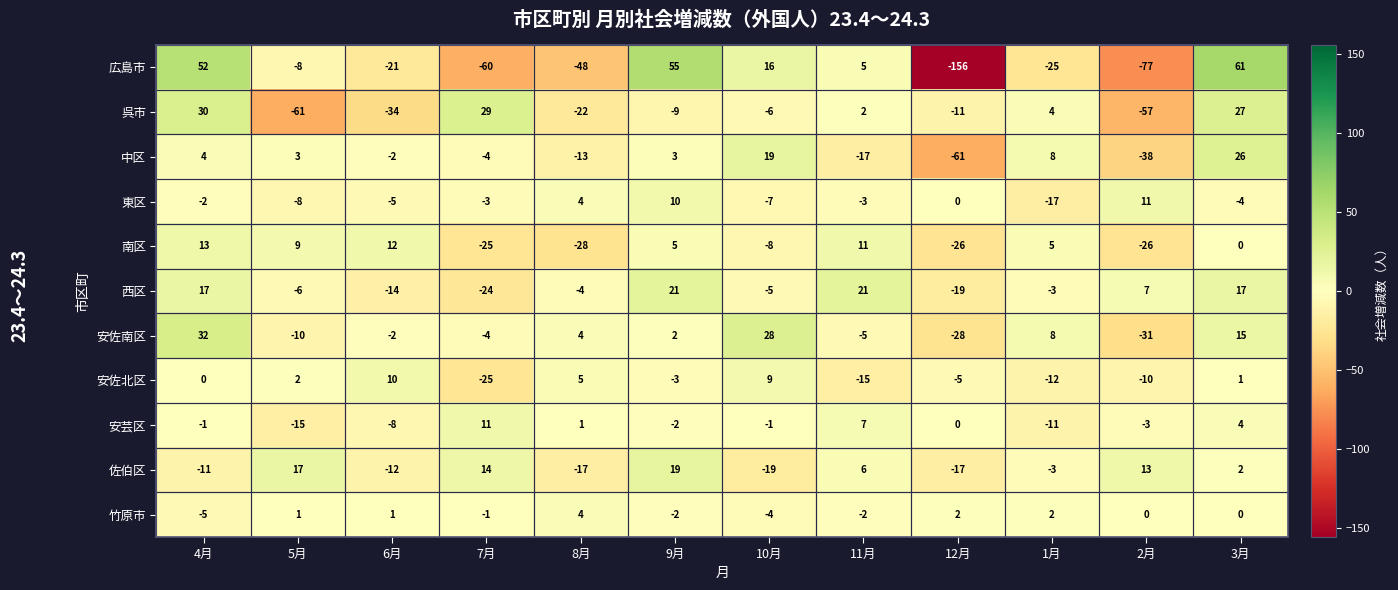

Which series has the largest range (max minus min)?

広島市